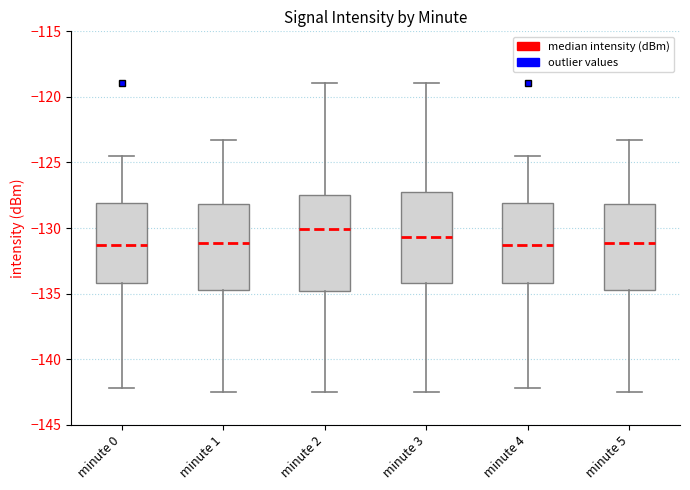

Reading left to right, read every box against the y-axis: the position of its median line, the range the box covers, and the ends of its whiskers. The values are not printed on the chart, so give them approximately, as read against the axis.

minute 0: median -131.5, box -134.0 to -128.0, whiskers -142.0 to -124.5
minute 1: median -131.0, box -135.0 to -128.0, whiskers -142.5 to -123.5
minute 2: median -130.0, box -135.0 to -127.5, whiskers -142.5 to -119.0
minute 3: median -130.5, box -134.0 to -127.0, whiskers -142.5 to -119.0
minute 4: median -131.5, box -134.0 to -128.0, whiskers -142.0 to -124.5
minute 5: median -131.0, box -135.0 to -128.0, whiskers -142.5 to -123.5